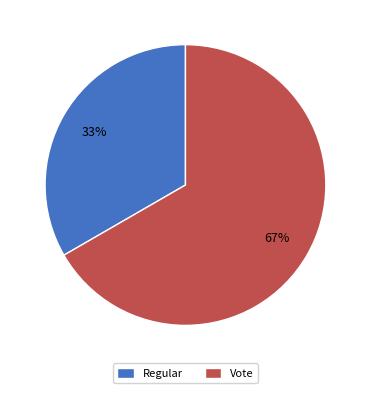

Rank the categories by value from lowest to highest.

Regular, Vote